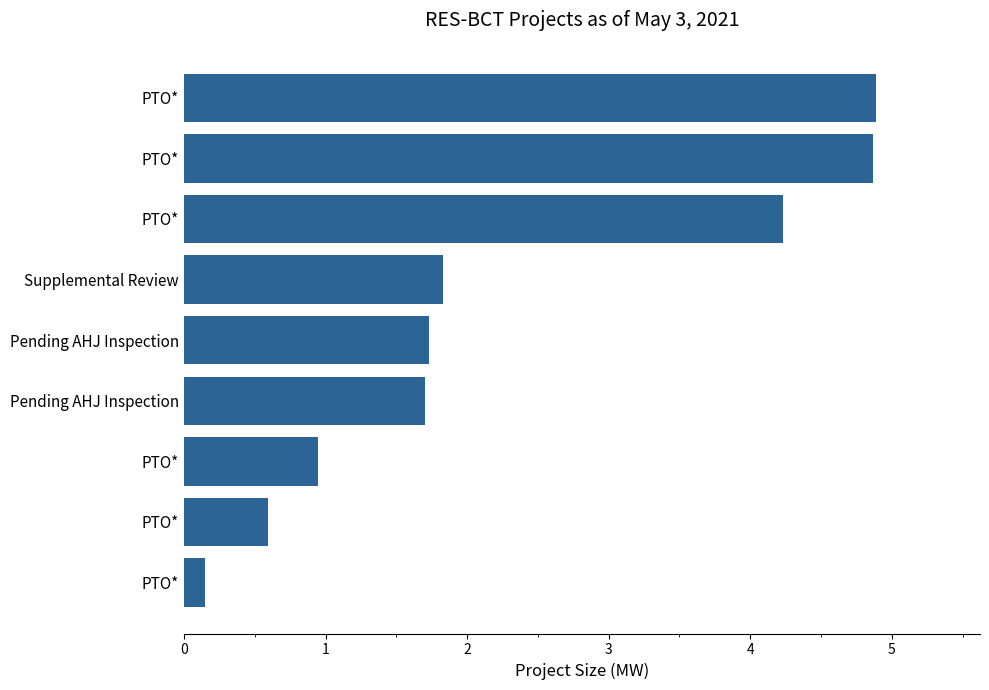

What is the minimum value shown in the chart?

0.1